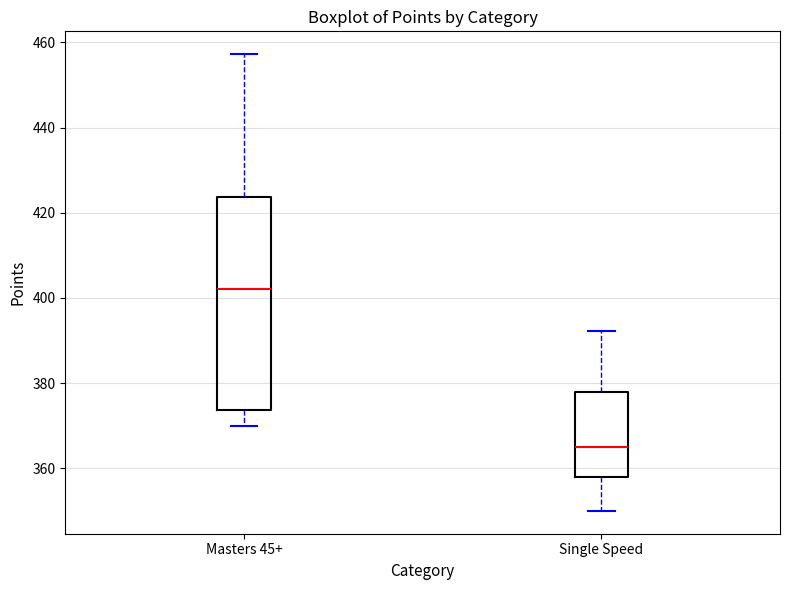

Which box has the highest median line?

Masters 45+